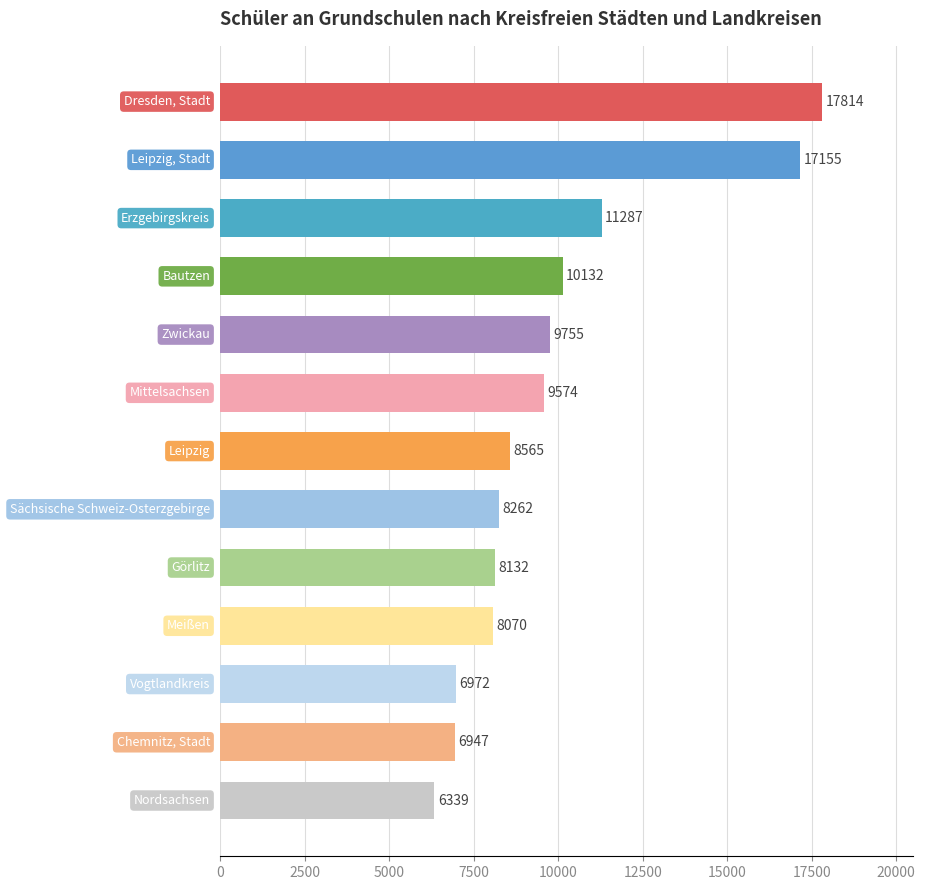

Reading top to bottom, list all the values displayed in this chart.

17814	17155	11287	10132	9755	9574	8565	8262	8132	8070	6972	6947	6339